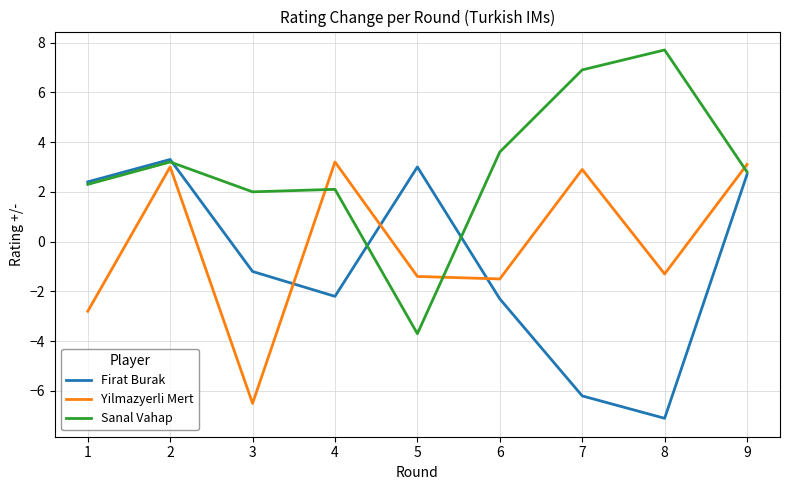

True or false: Firat Burak has a value of -2.9 at 8.

False